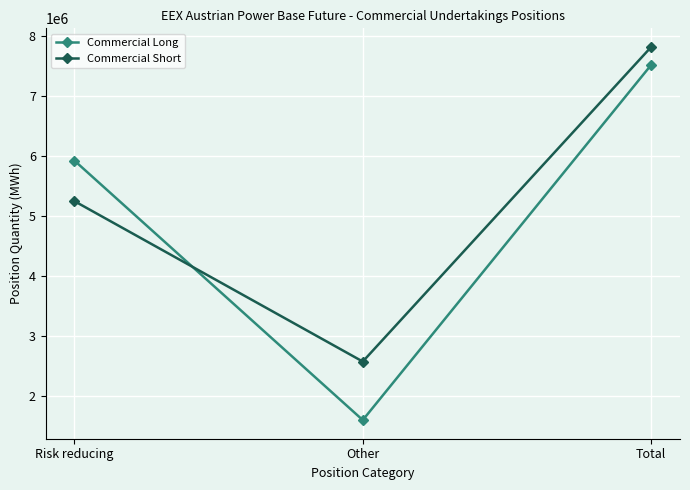

What is the value of the Commercial Long point at the 1st from the left?

5919576